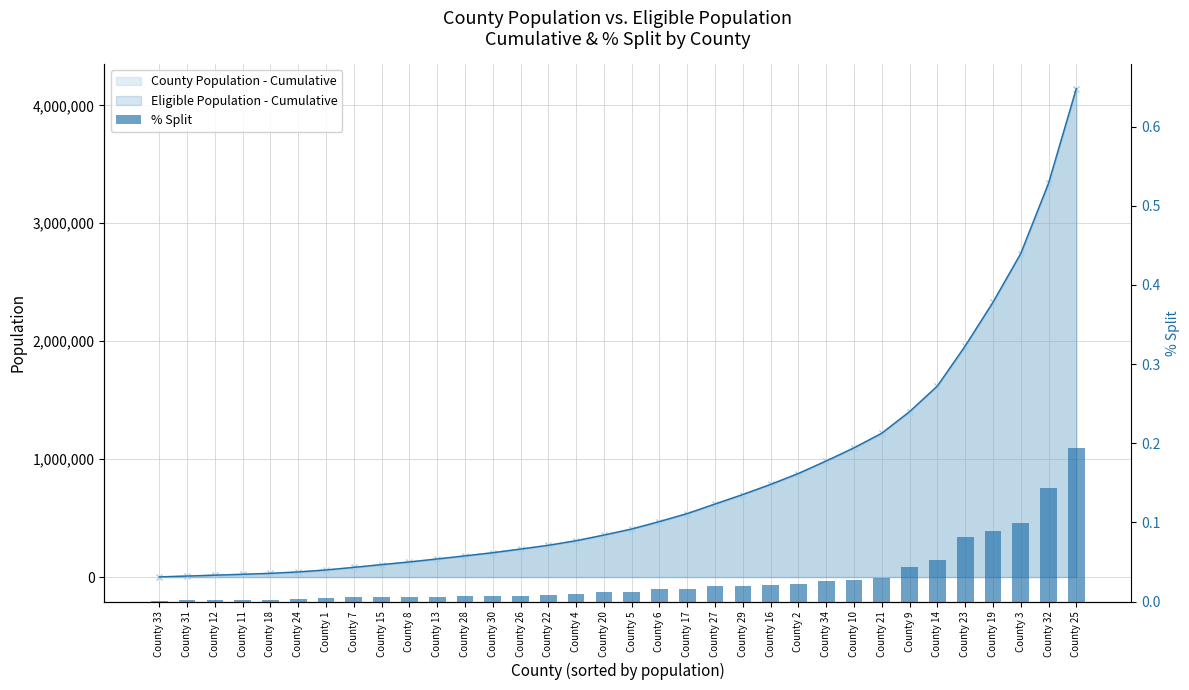

What is the sum of all values?

1.0